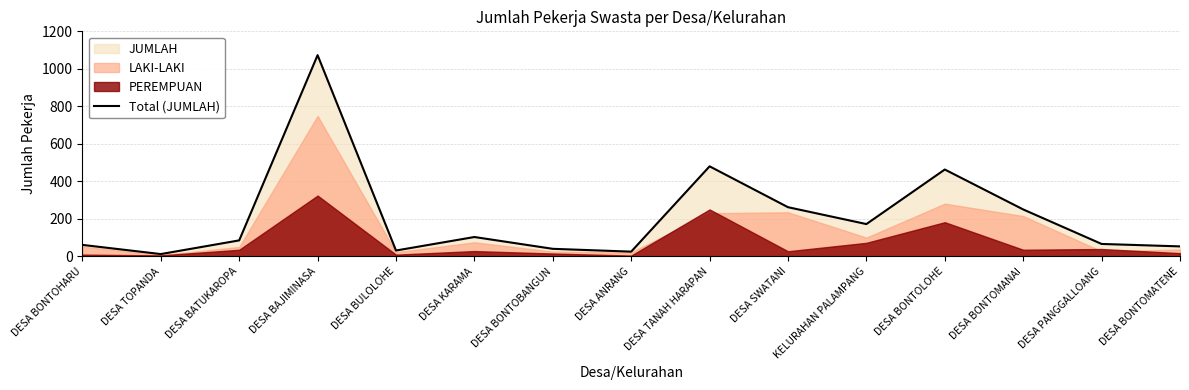

What is the value of the 9th point from the left?

480